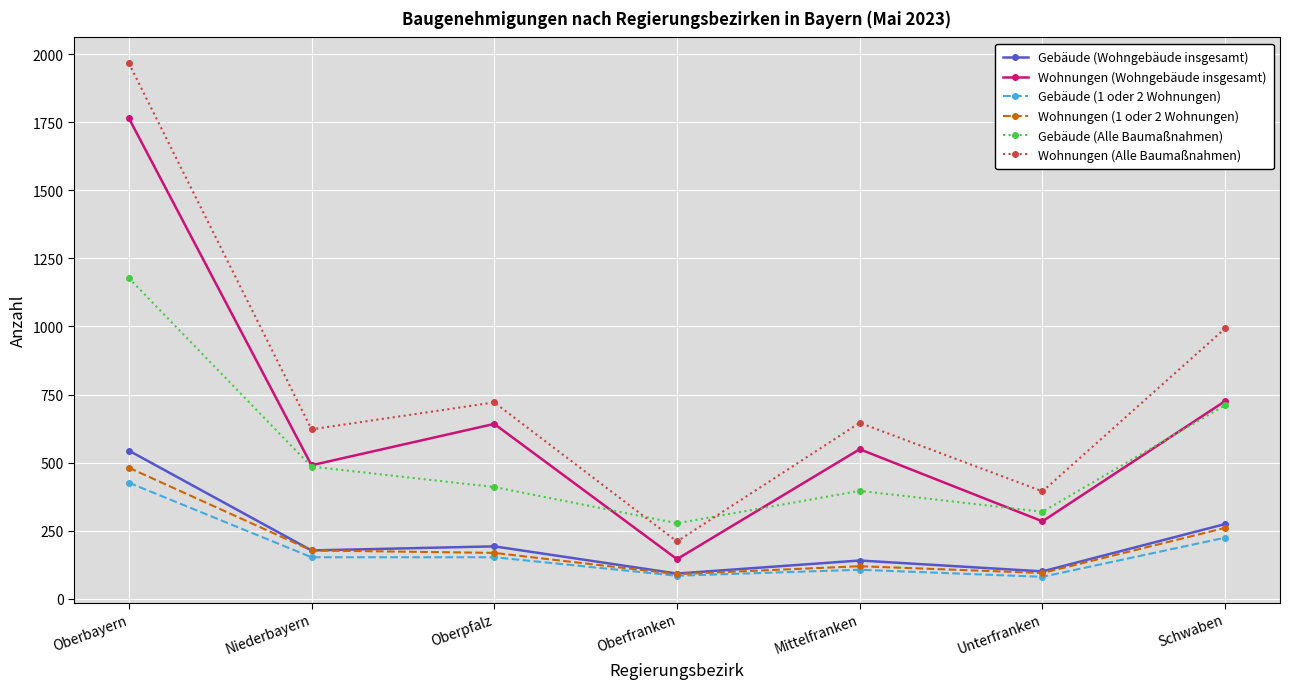

Rank the categories by Wohnungen (Wohngebäude insgesamt) value from highest to lowest.

Oberbayern, Schwaben, Oberpfalz, Mittelfranken, Niederbayern, Unterfranken, Oberfranken